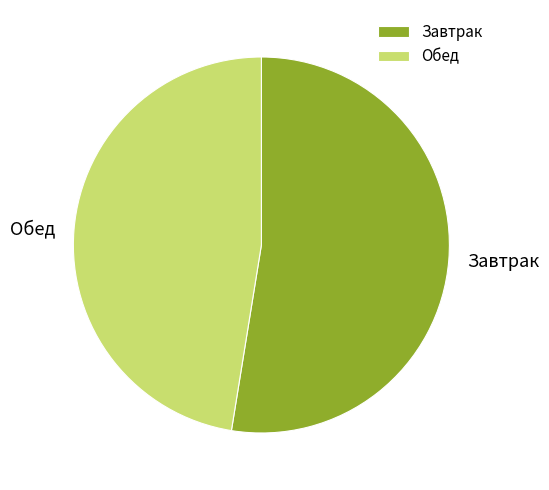

What is the largest slice in the pie chart?

Завтрак